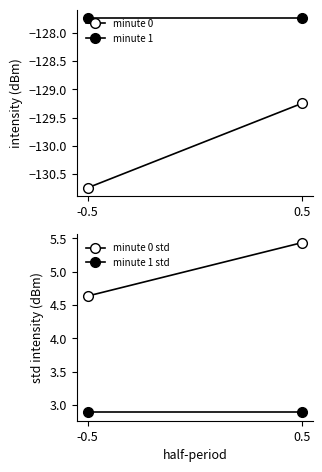

Rank the categories by minute 0 std value from highest to lowest.

0.5, -0.5